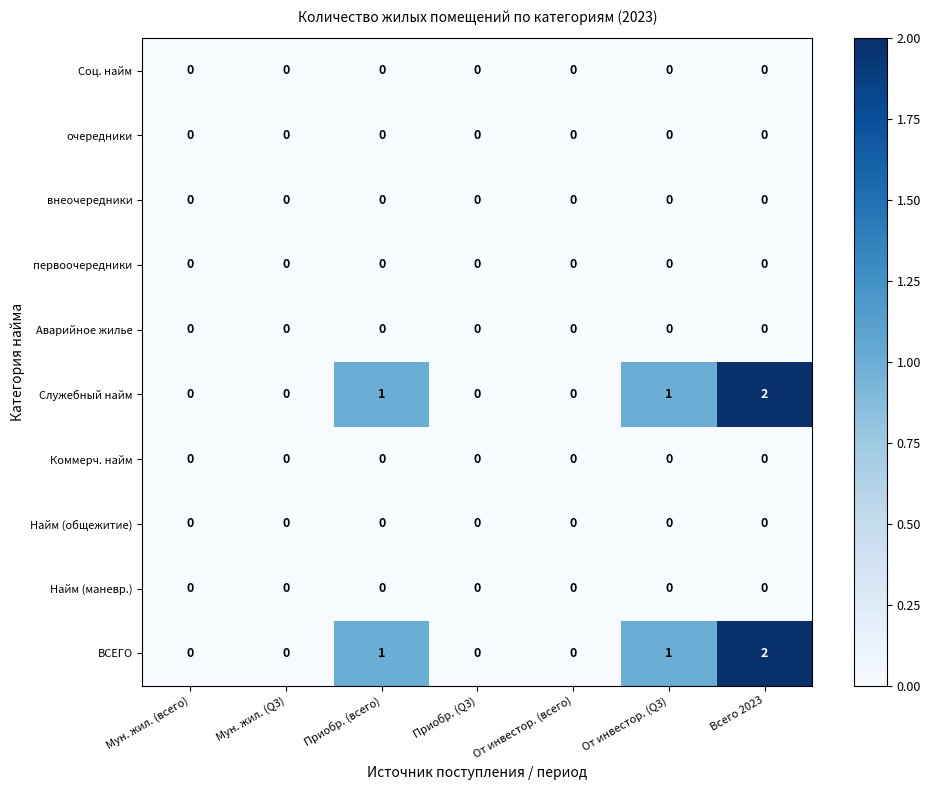

Which label corresponds to the largest value in the chart?

Всего 2023